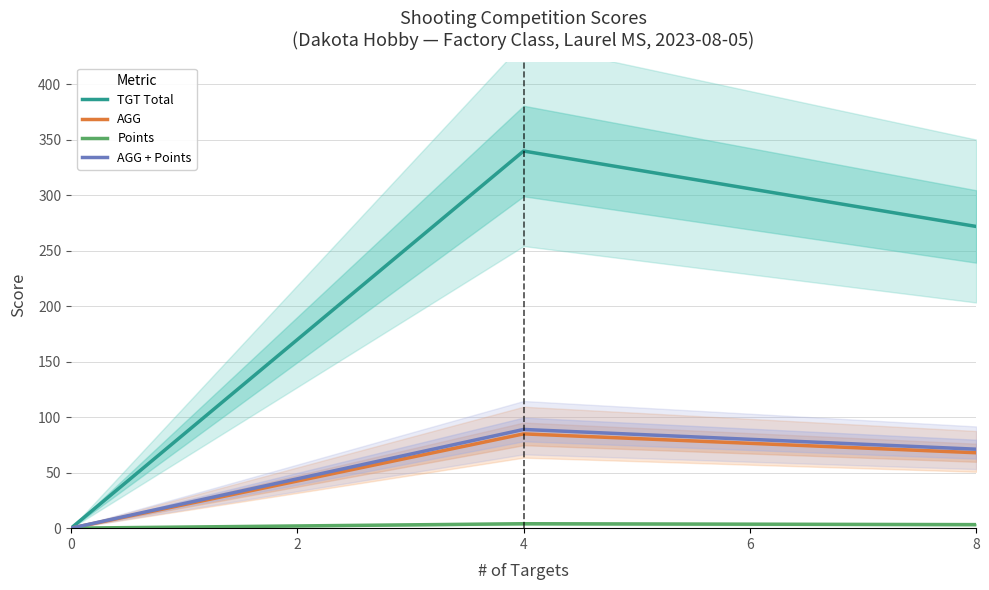

What is the difference between the maximum and minimum values in the TGT Total series?

340.0